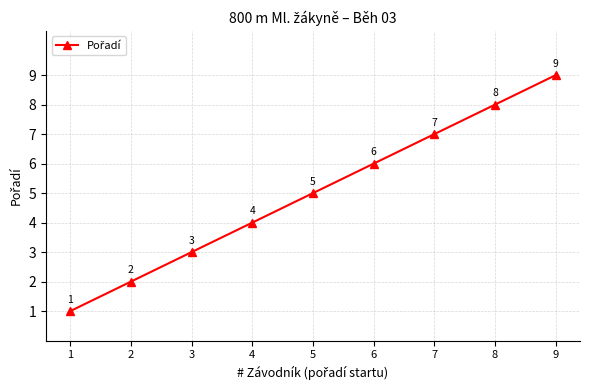

True or false: the data shows 4 at 4.

True